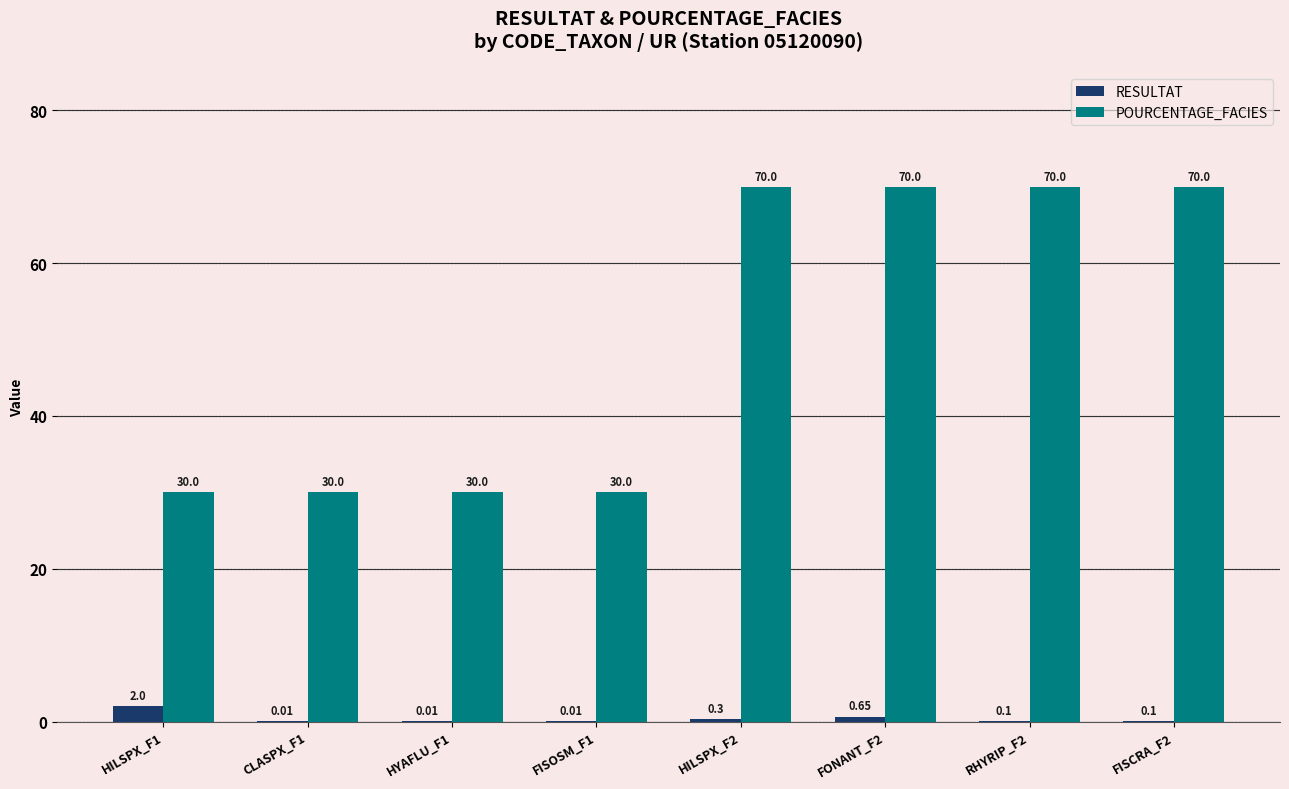

Is the value of POURCENTAGE_FACIES at HILSPX_F2 greater than the value of RESULTAT at HILSPX_F1?

Yes